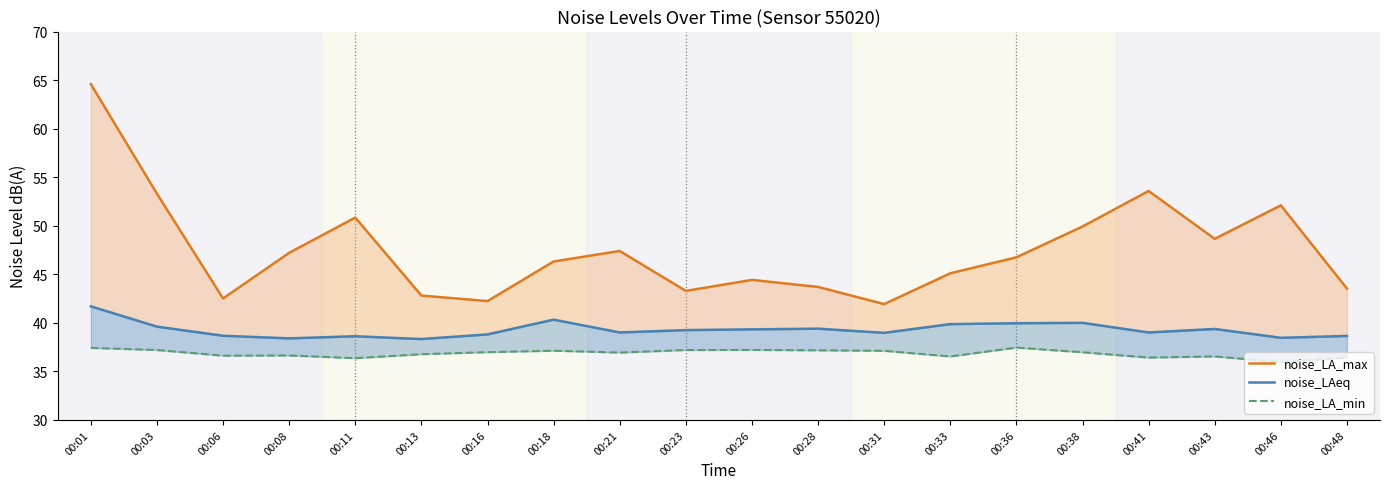

How many lines are shown in the chart?

3